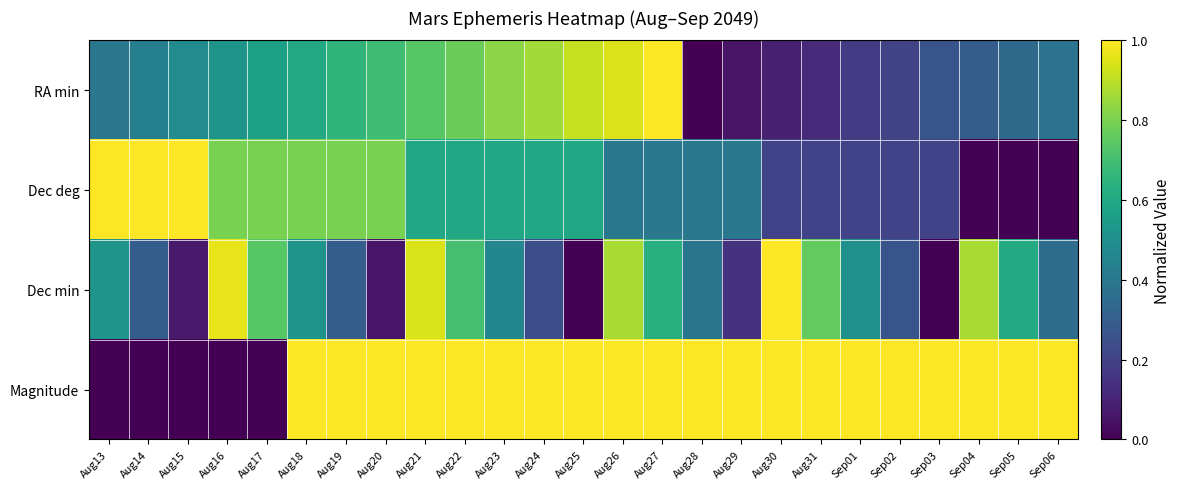

What is the difference between the highest and lowest values at Aug25?

1.0